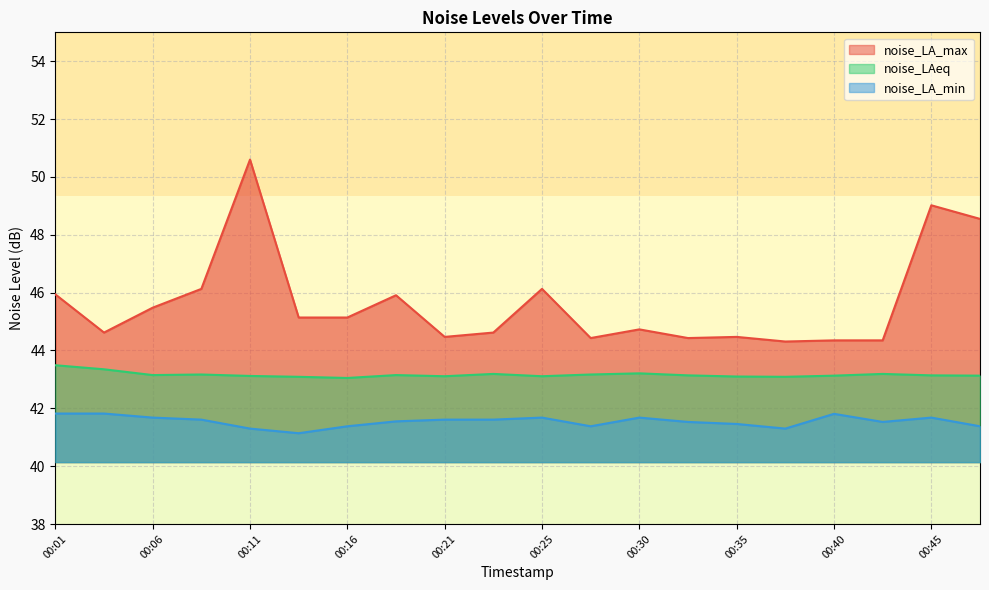

How many interior local valleys does the noise_LA_min series have?

4